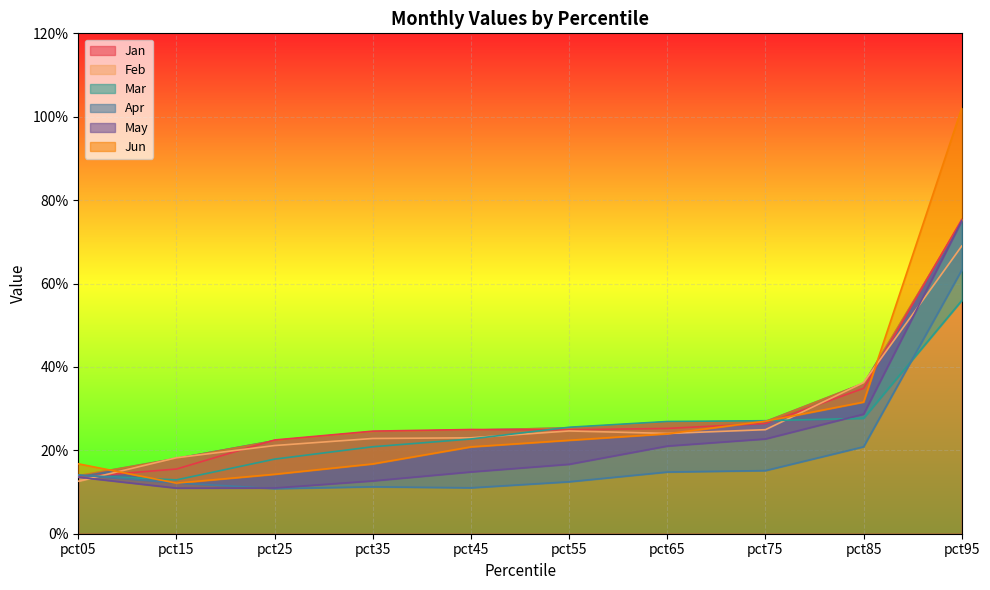

What is the value of the May point at the 5th from the left?

0.1